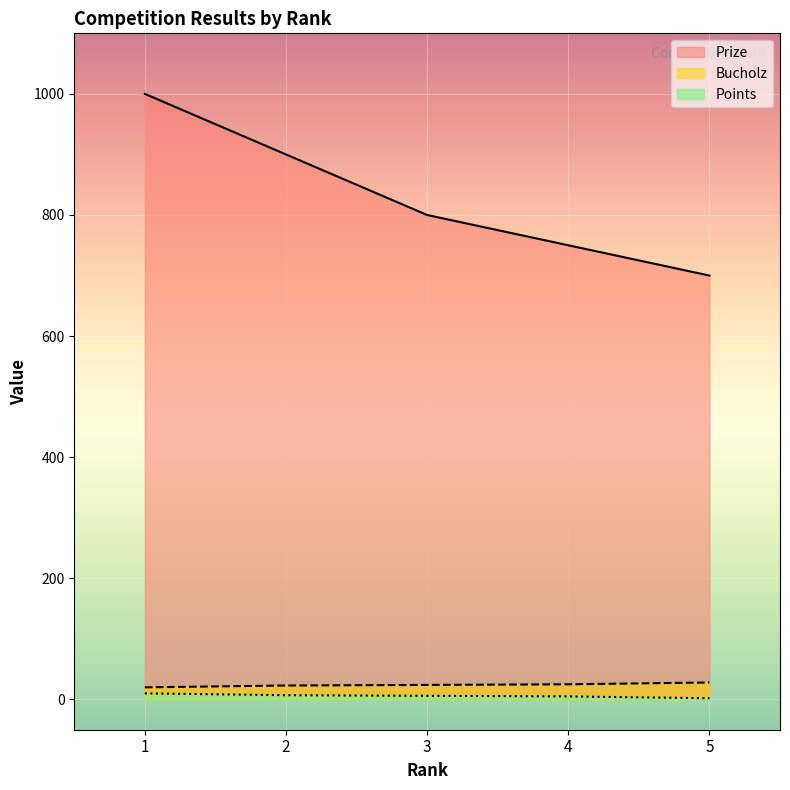

True or false: Prize and Points cross at least once.

False